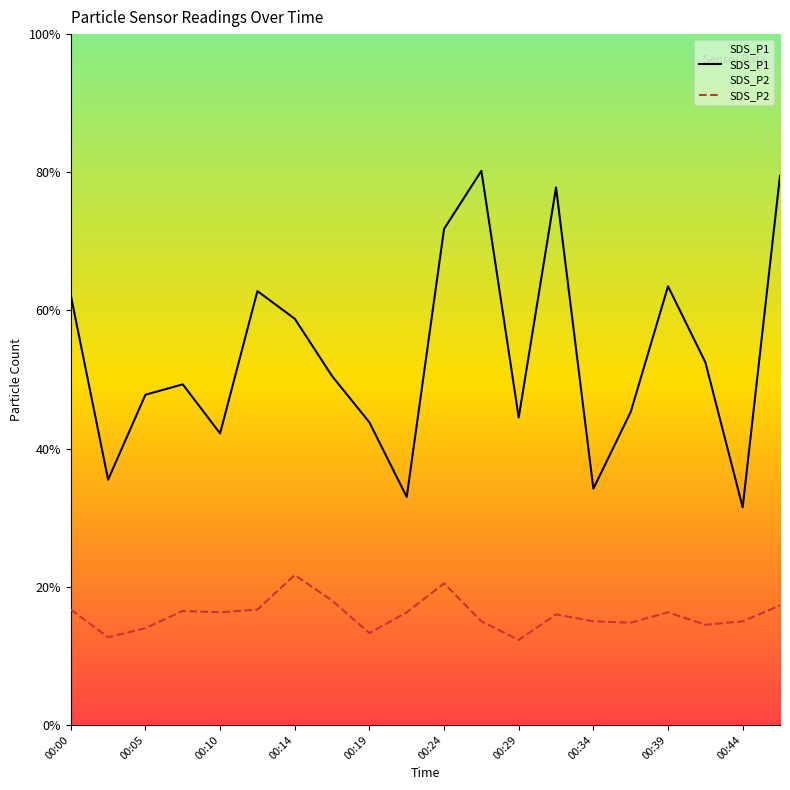

Rank the series by their maximum value, from highest to lowest.

SDS_P1, SDS_P2